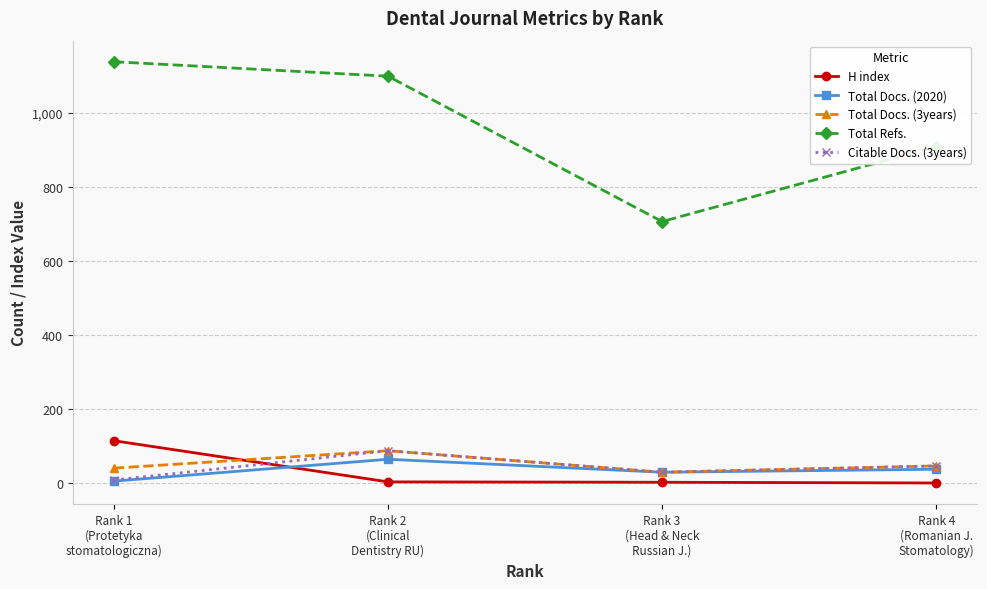

What is the value of the H index point at the 3rd from the left?

3